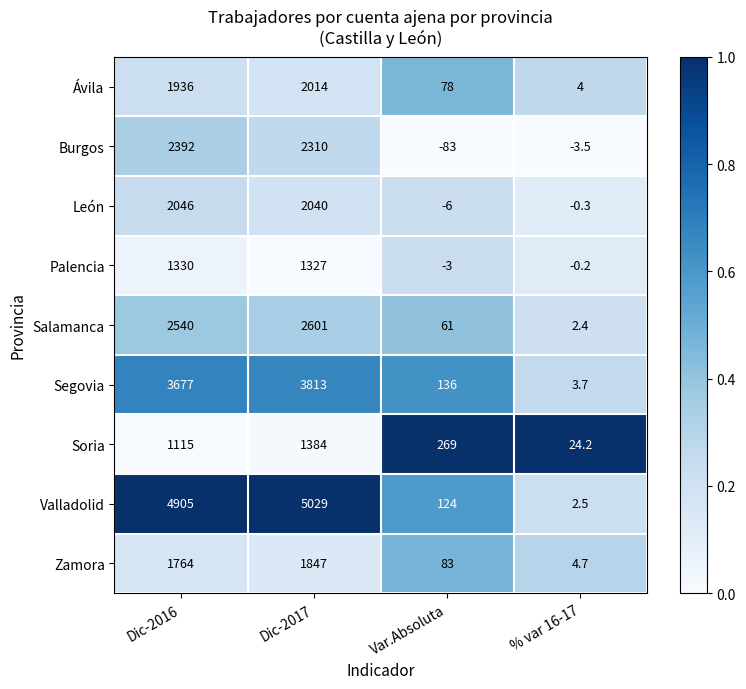

Where is Salamanca nearest to the value 1301?

Dic-2016